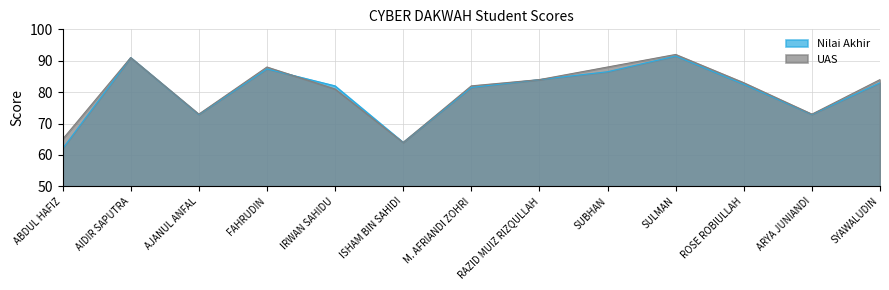

True or false: UAS and Nilai Akhir intersect in this chart.

True